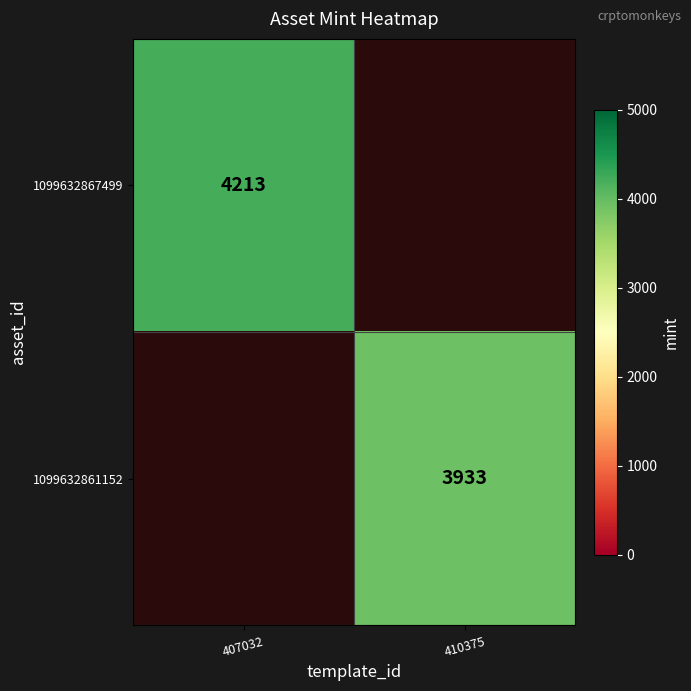

At how many categories does at least one series exceed 4105?

1